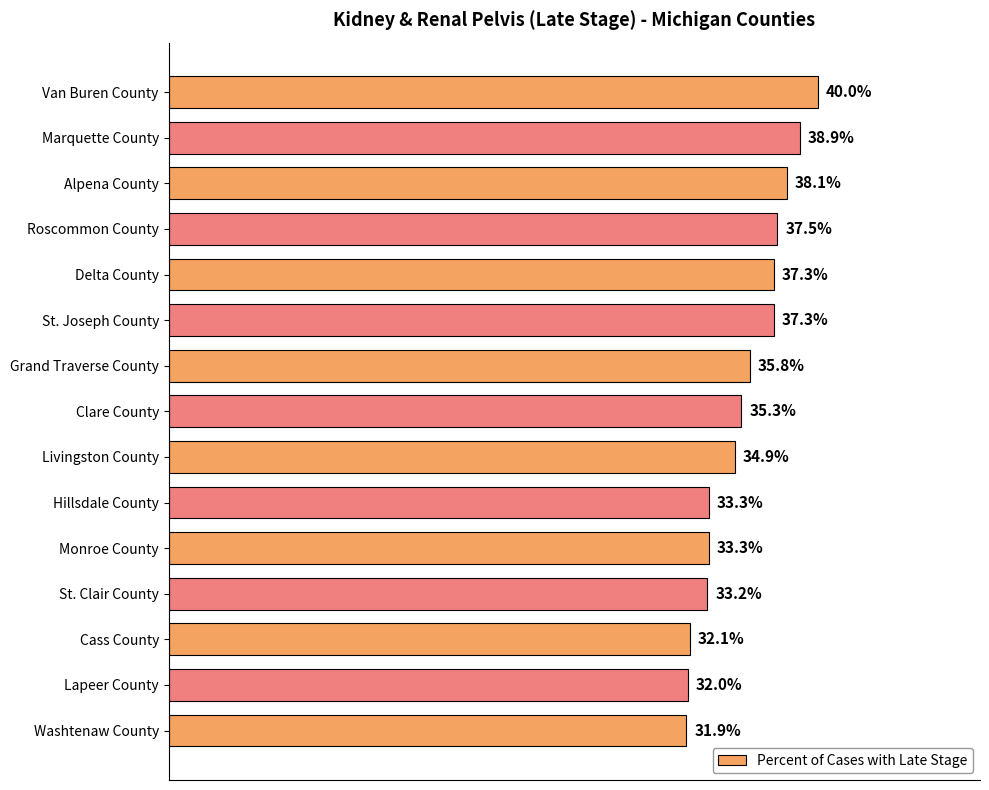

What is the label of the 11th bar from the bottom?

Delta County